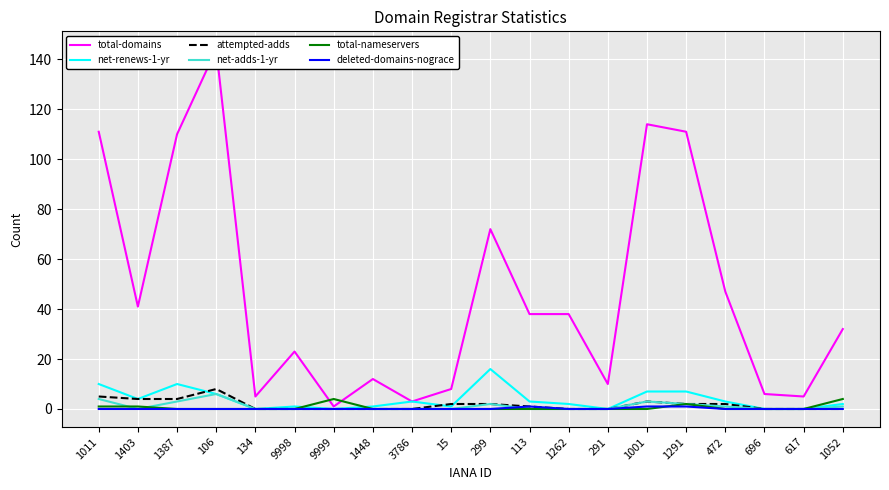

Between 15 and 1262, which series saw the biggest shift?

total-domains